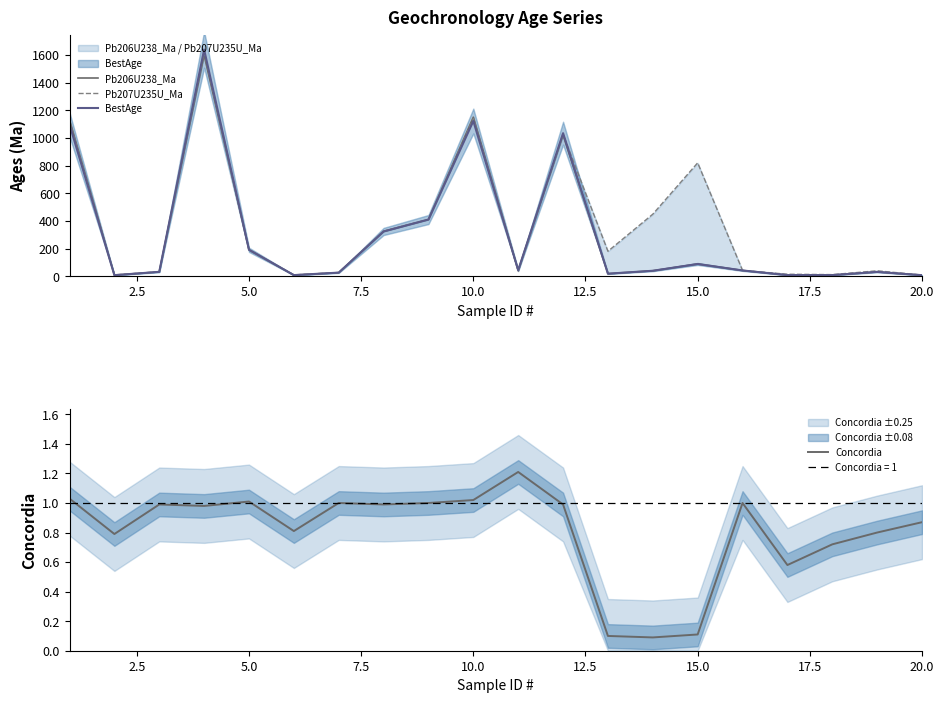

What is the highest value of the Concordia series?

1.2